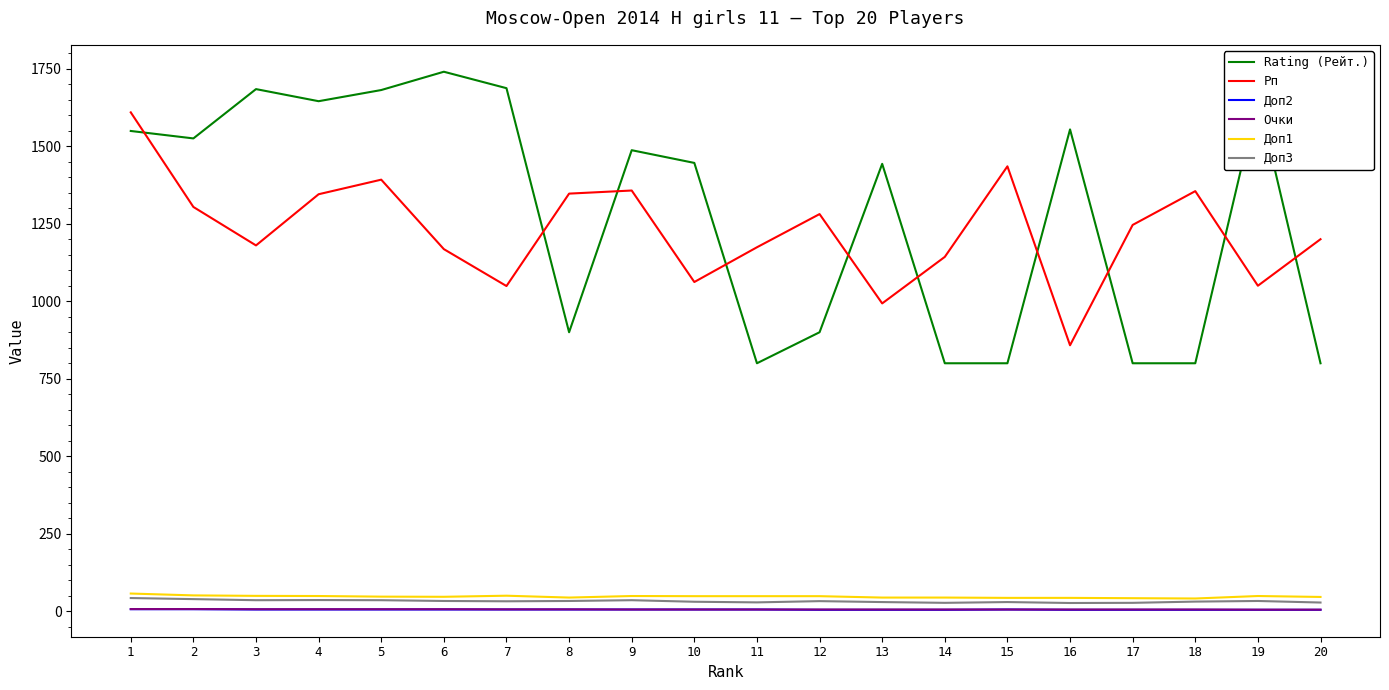

Is the value of Рп at 10 greater than the value of Rating (Рейт.) at 19?

No